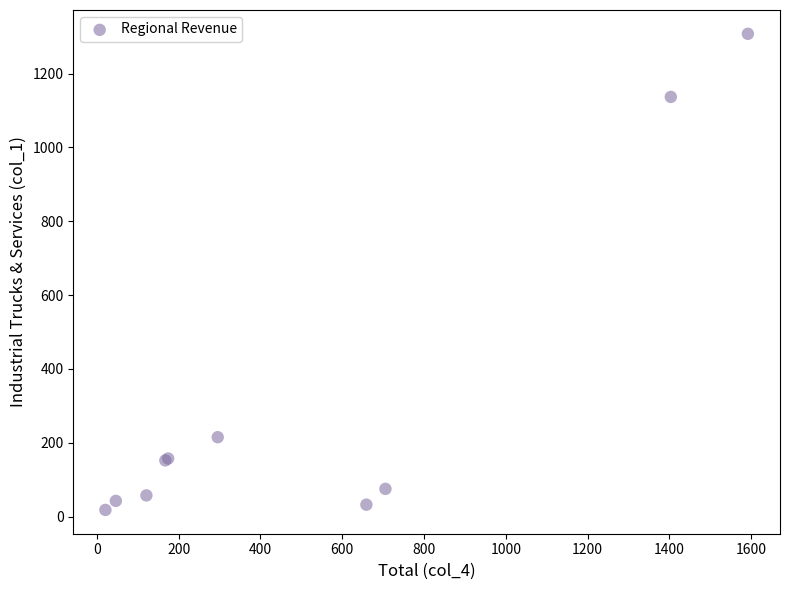

What Y value in the scatter plot is closest to 663?

215.3